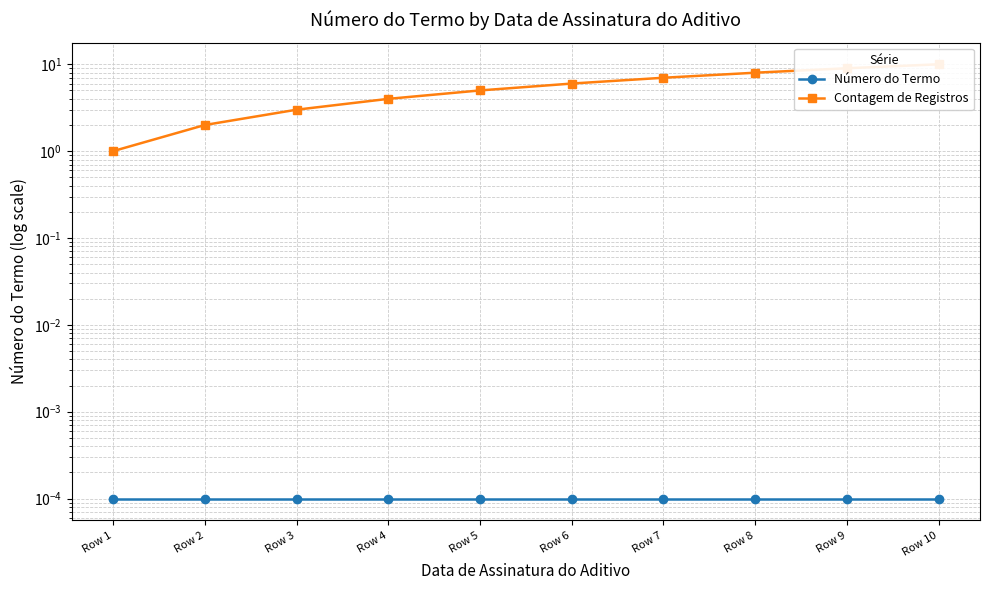

Is the value of Número do Termo at Row 4 greater than the value of Contagem de Registros at Row 1?

No